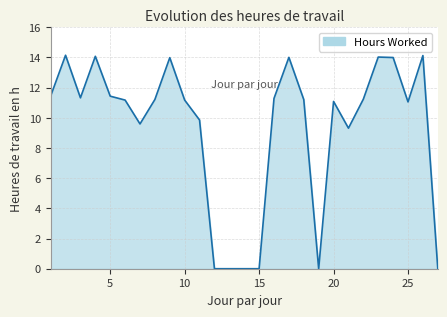

What is the difference between the maximum and minimum values?

14.1